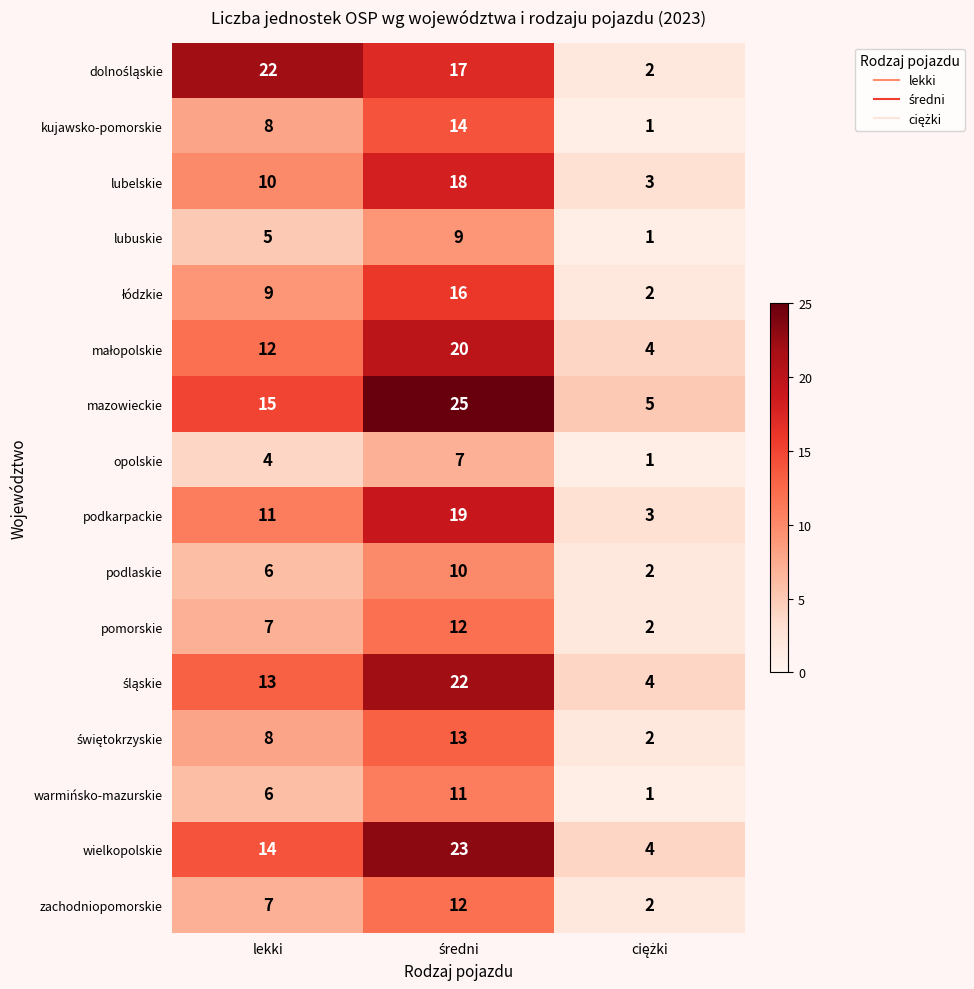

What is the difference between the highest and lowest values at lekki?

18